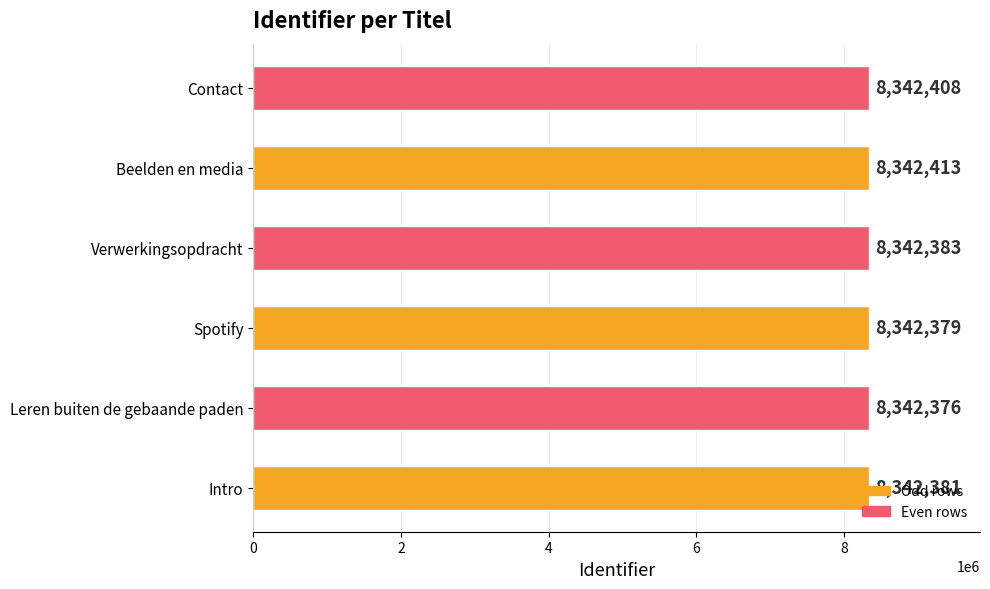

Rank the categories by value from lowest to highest.

Leren buiten de gebaande paden, Spotify, Intro, Verwerkingsopdracht, Contact, Beelden en media